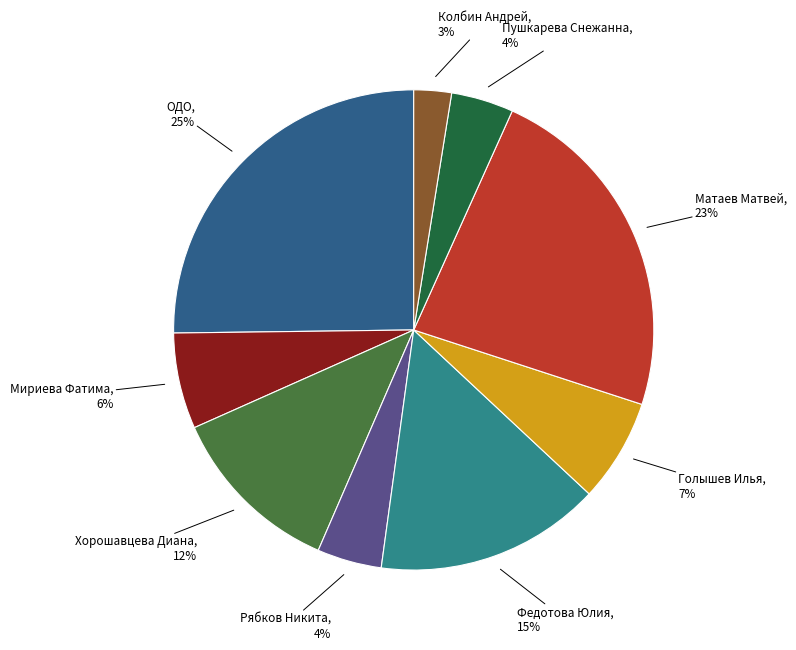

Does any single category account for the majority?

No